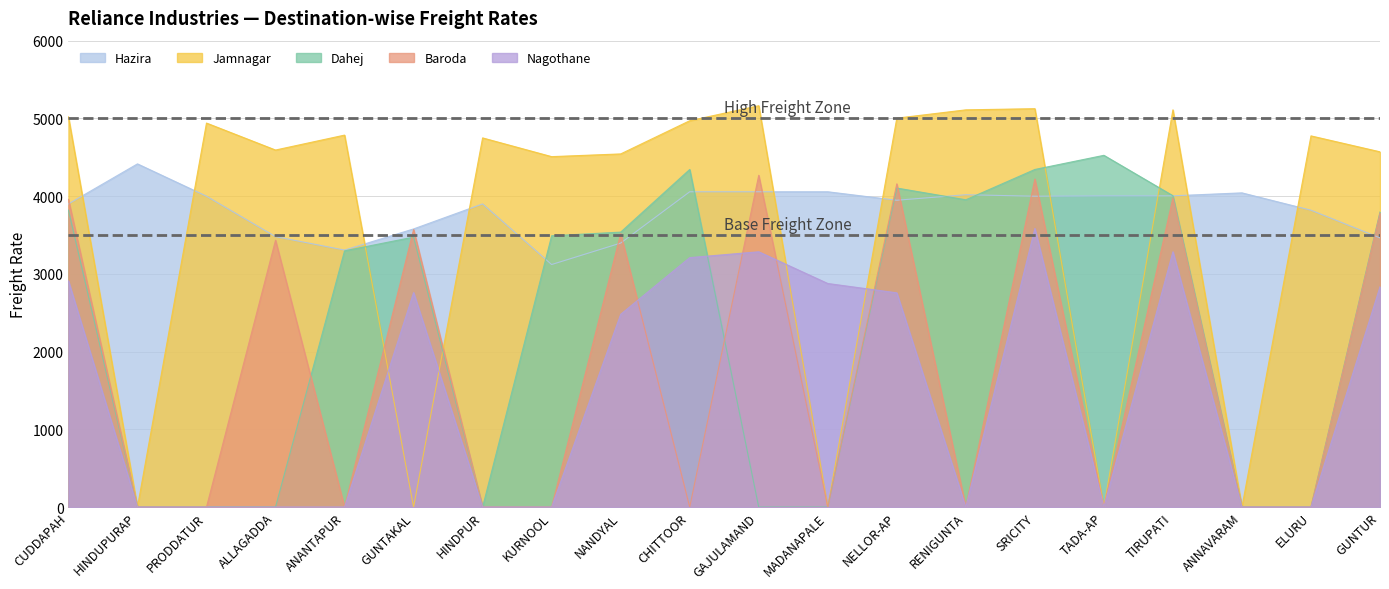

What are all the series names shown in the legend?

Hazira, Jamnagar, Dahej, Baroda, Nagothane